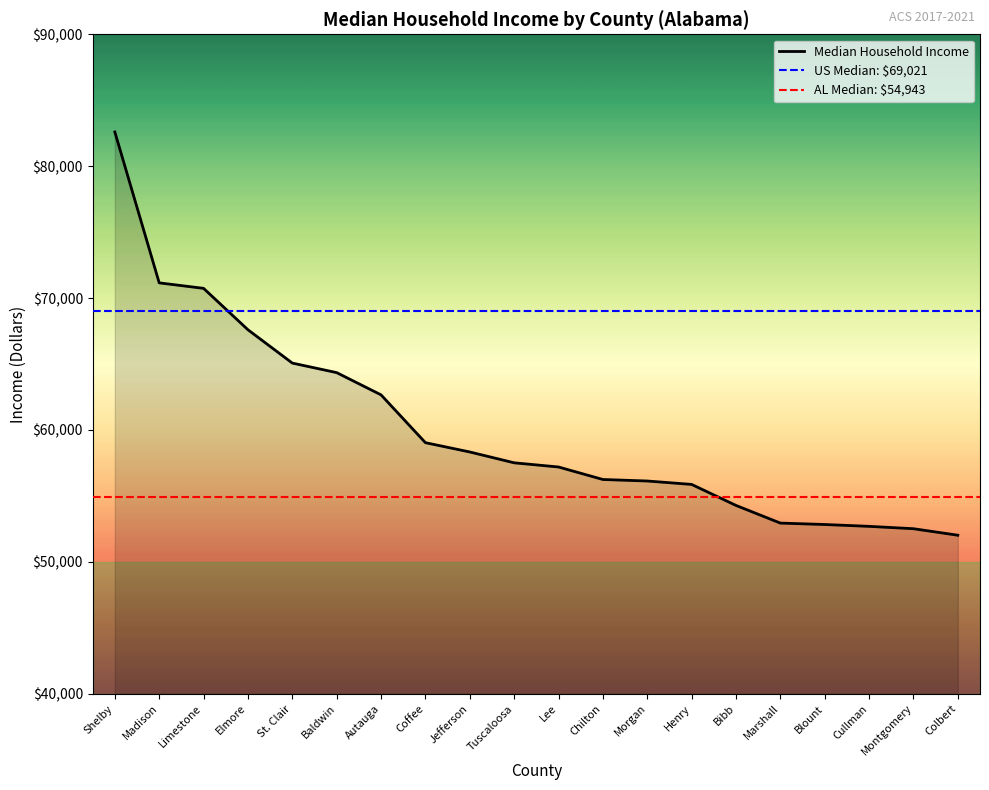

Approximately how many times larger is the value at Tuscaloosa compared to Madison?

0.8